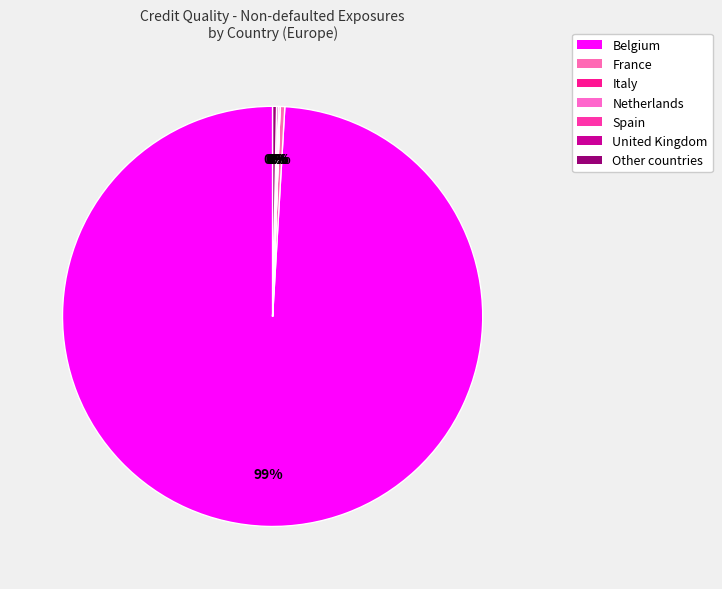

The Spain slice represents 1% of the pie. True or false?

False